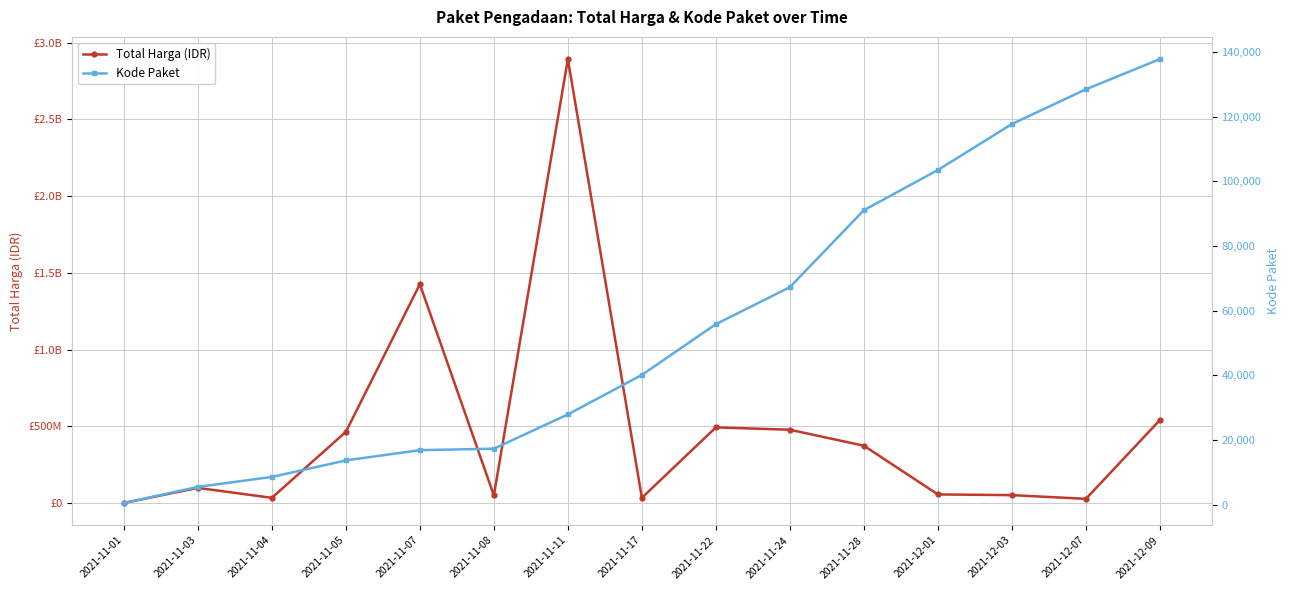

What are all the series names shown in the legend?

Total Harga (IDR), Kode Paket